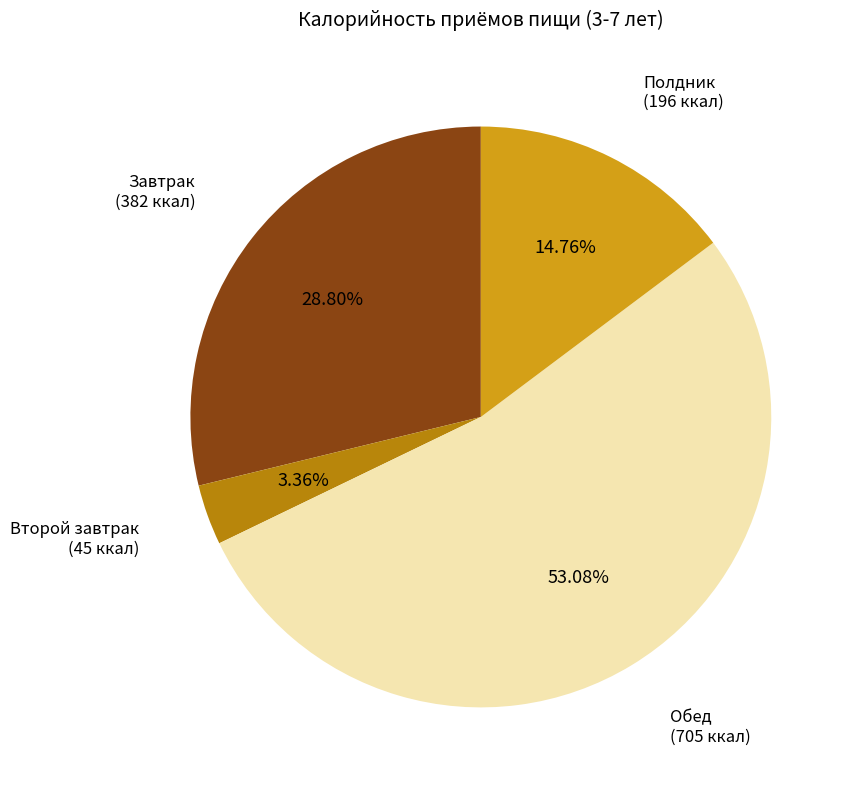

Which category has the smallest portion of the pie?

Второй завтрак